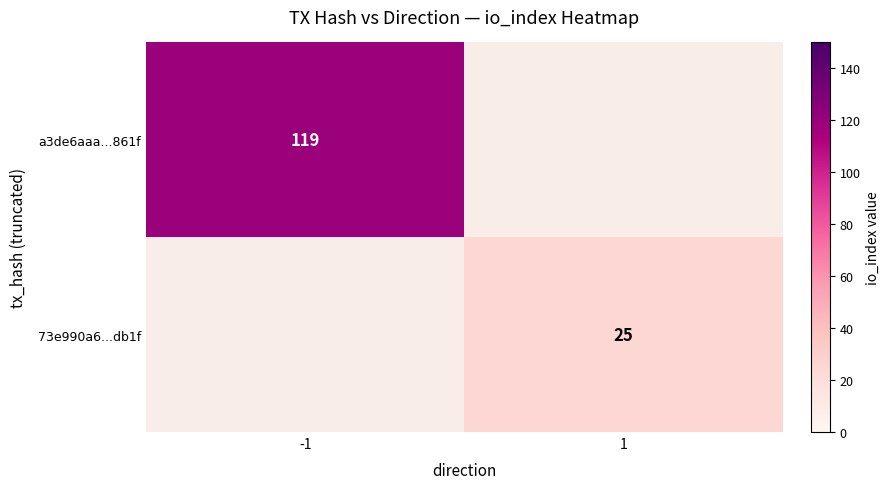

The value of a3de6aaa...861f at -1 is 119. True or false?

True